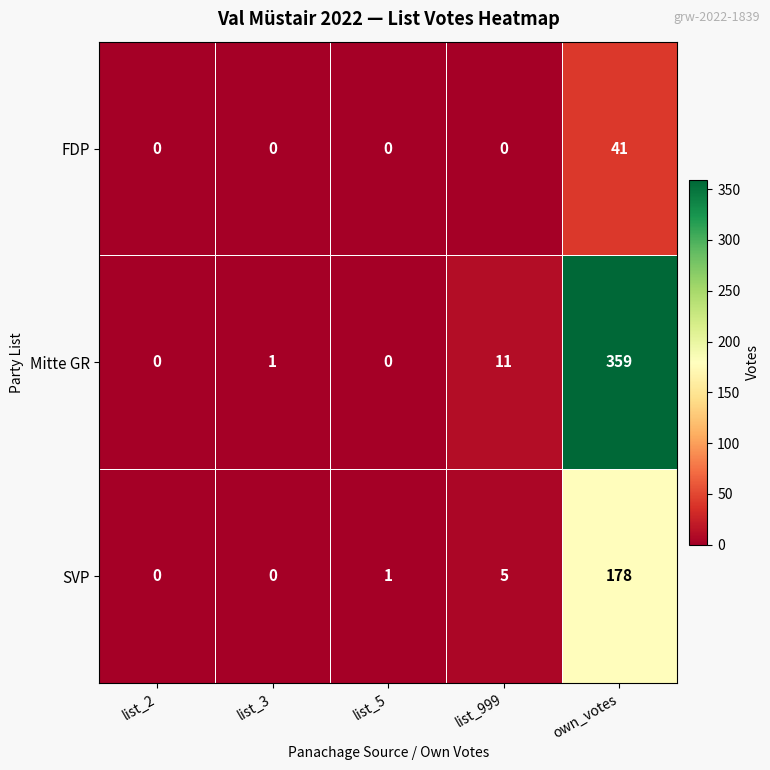

Where is SVP nearest to the value 89?

list_999